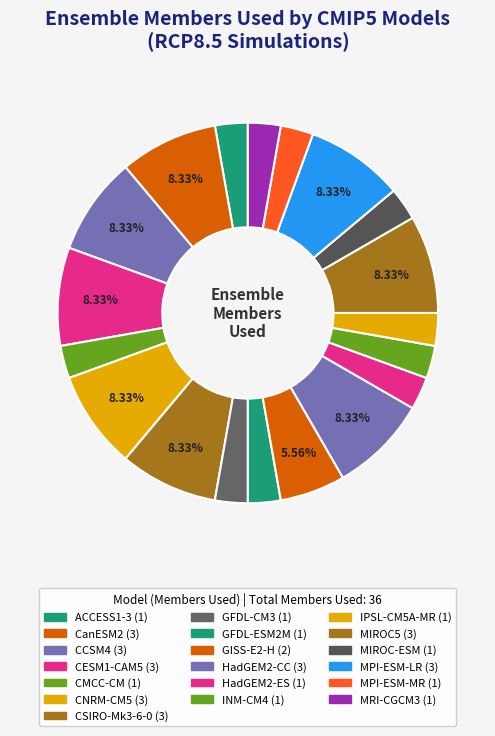

What is the largest slice in the pie chart?

CanESM2